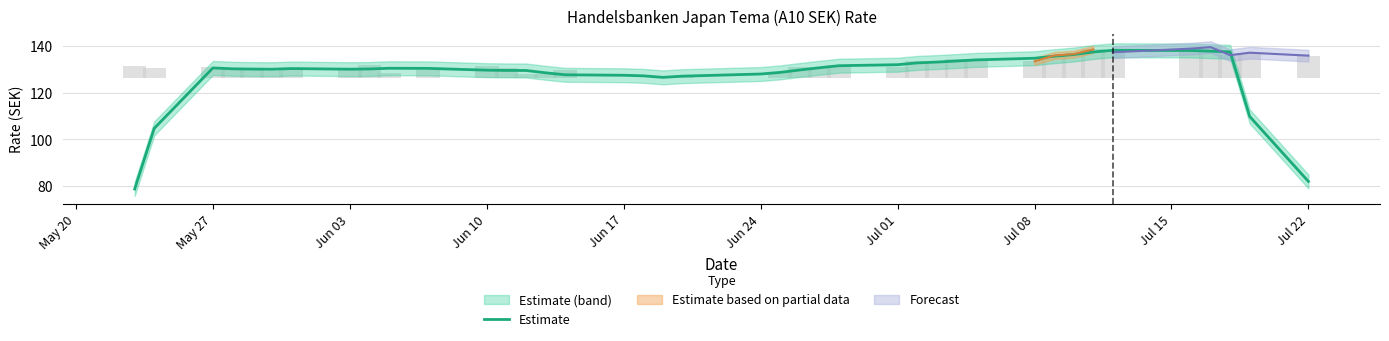

The value of Estimate at Jun 10 is 129.7. True or false?

True